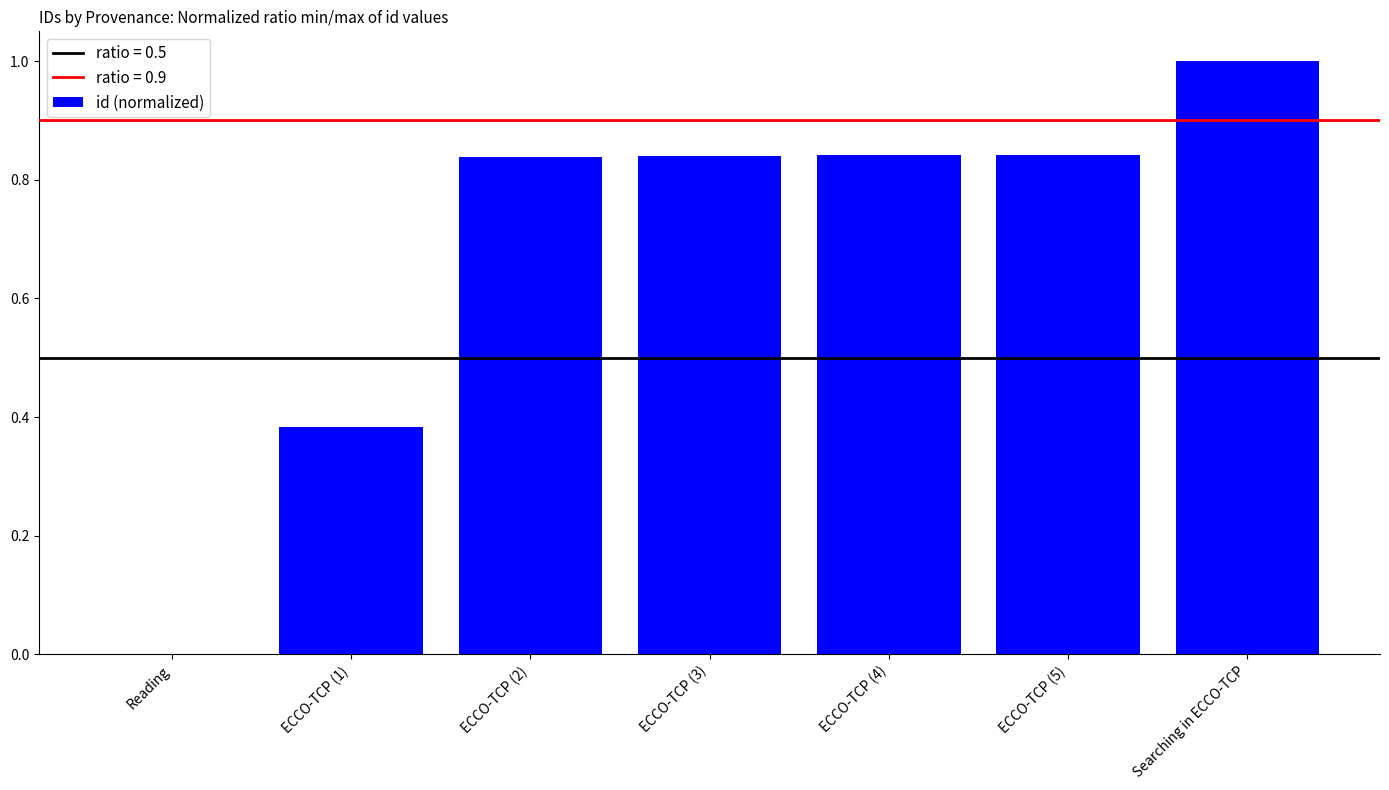

What is the change in value from Reading to Searching in ECCO-TCP?

+1.0